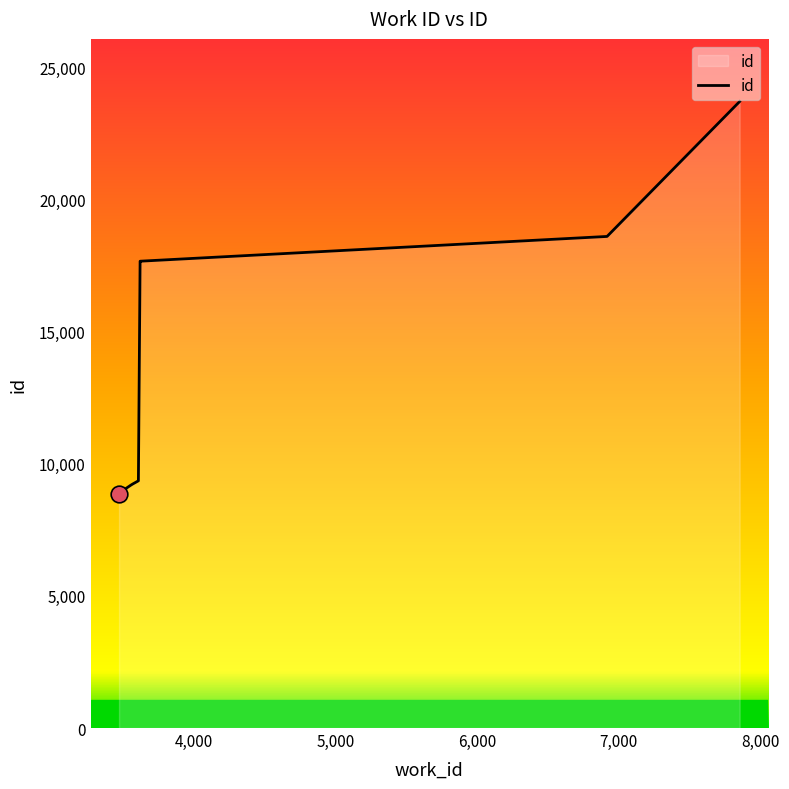

At which label is the value closest to 16288?

3617